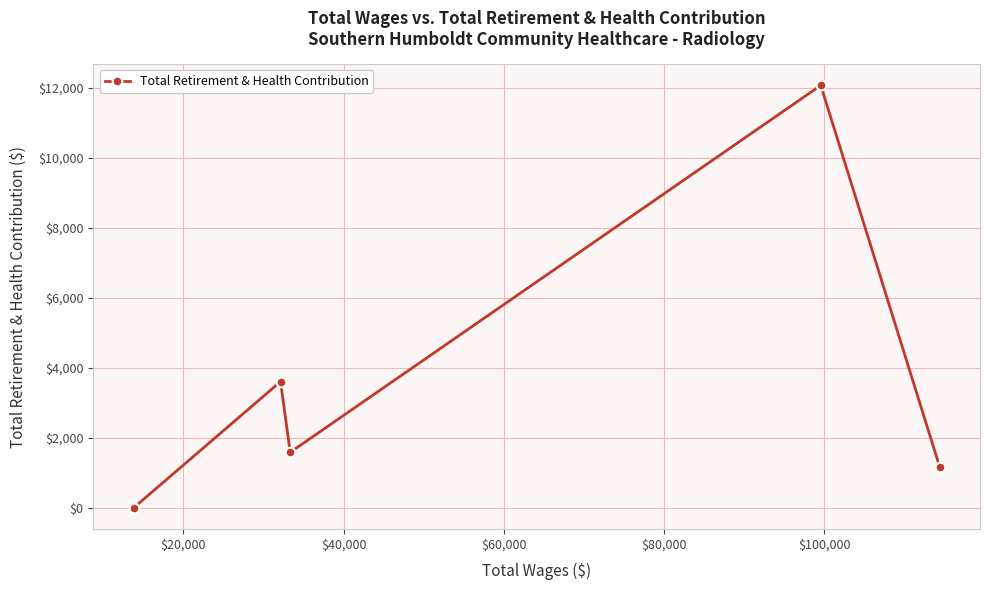

What is the difference between the maximum and minimum values?

12073